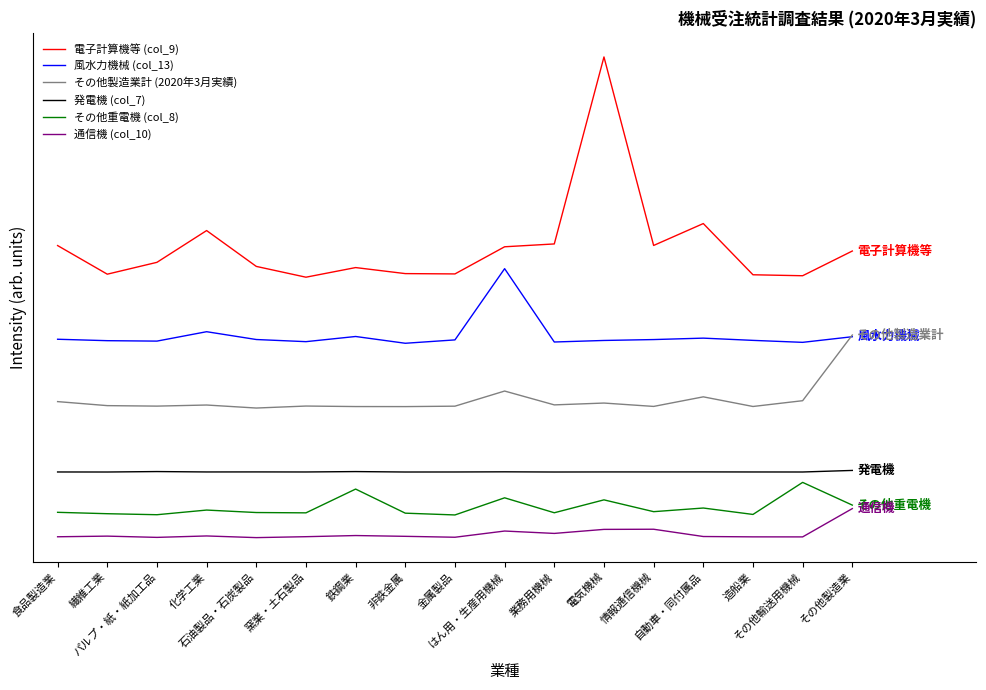

True or false: 通信機 (col_10) has a value of 97.1 at 食品製造業.

False